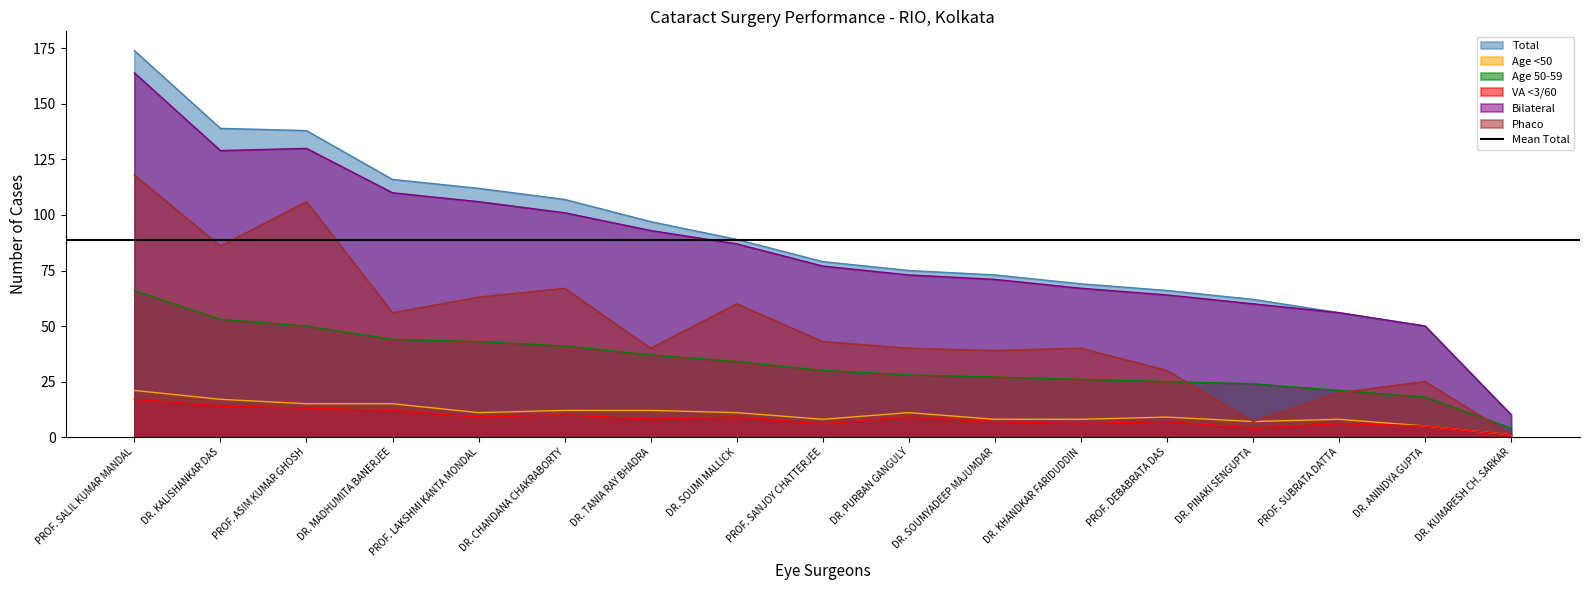

True or false: Phaco and VA <3/60 intersect in this chart.

False